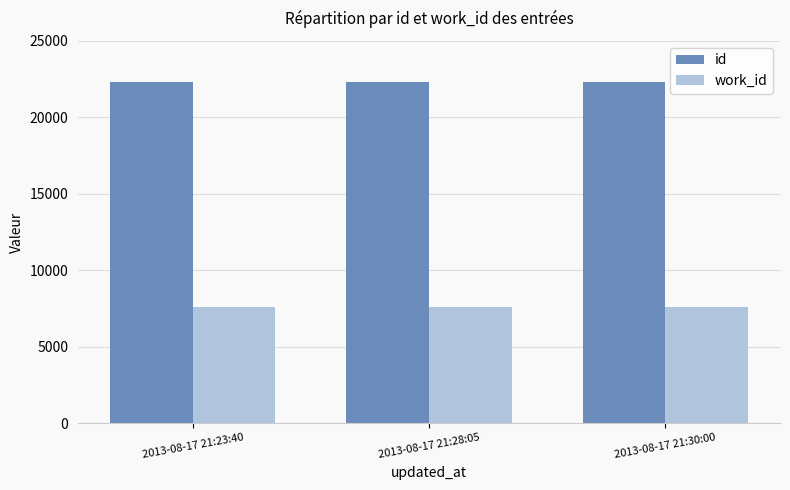

What is the minimum value for id?

22302